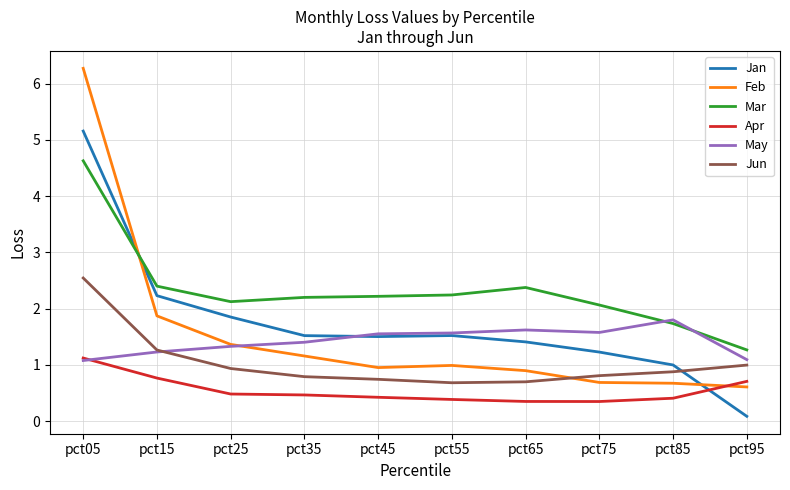

What is the maximum value shown in the chart?

6.3